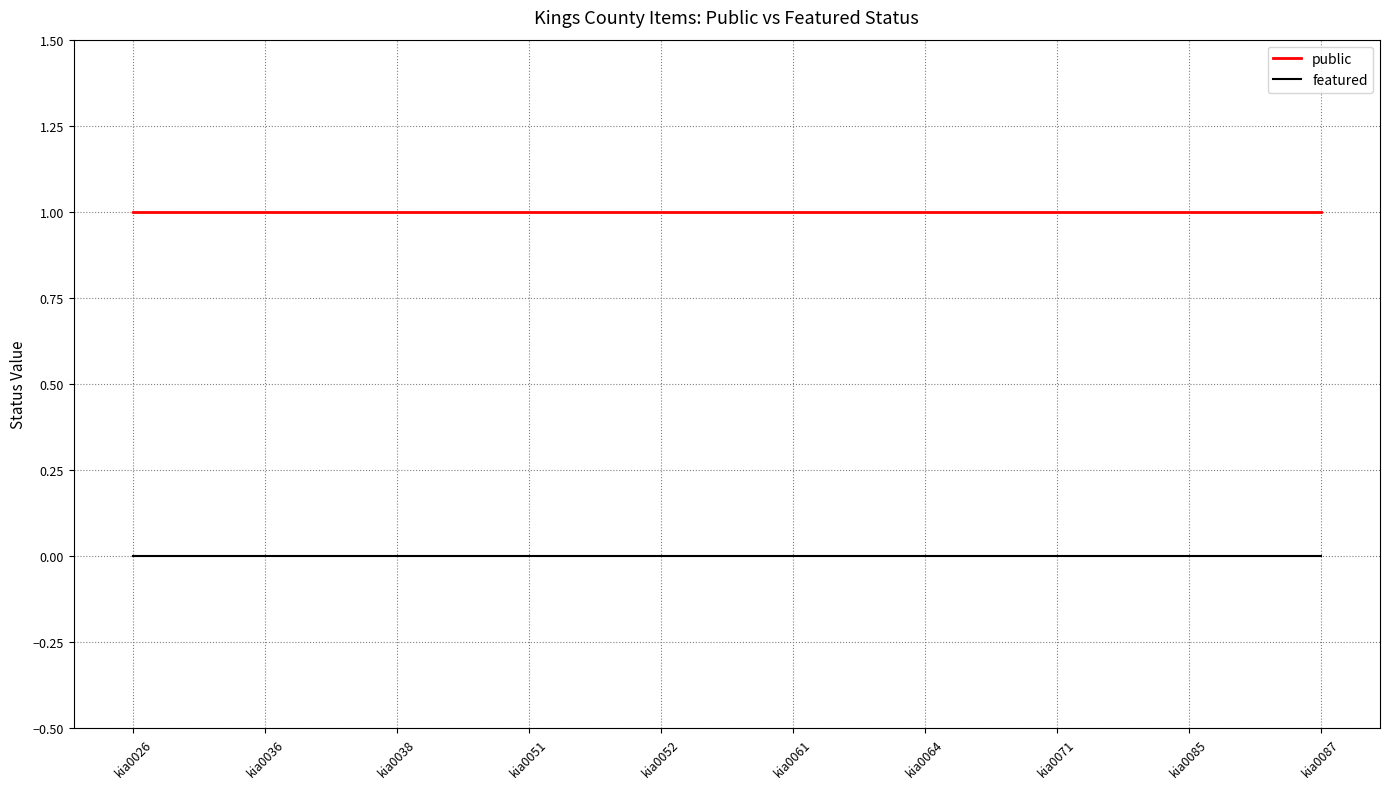

The public series shows 0 at kia0064. True or false?

False